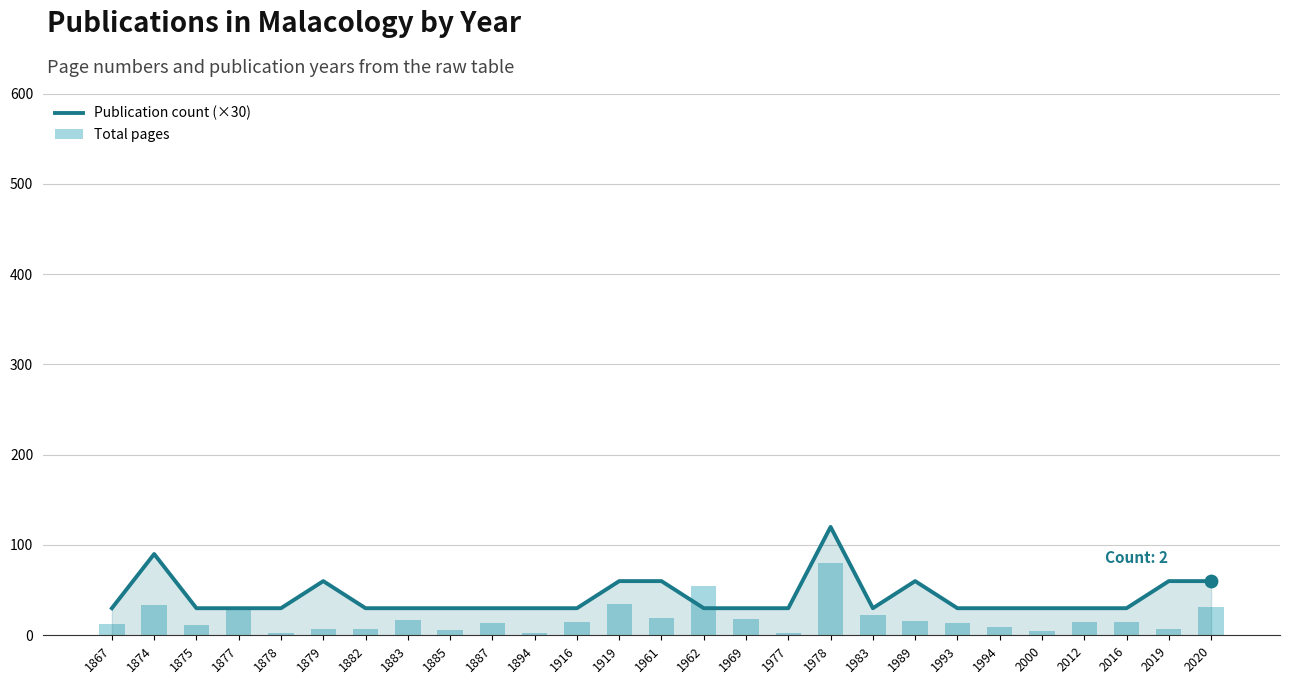

What is the total value across all series at 1885?

36